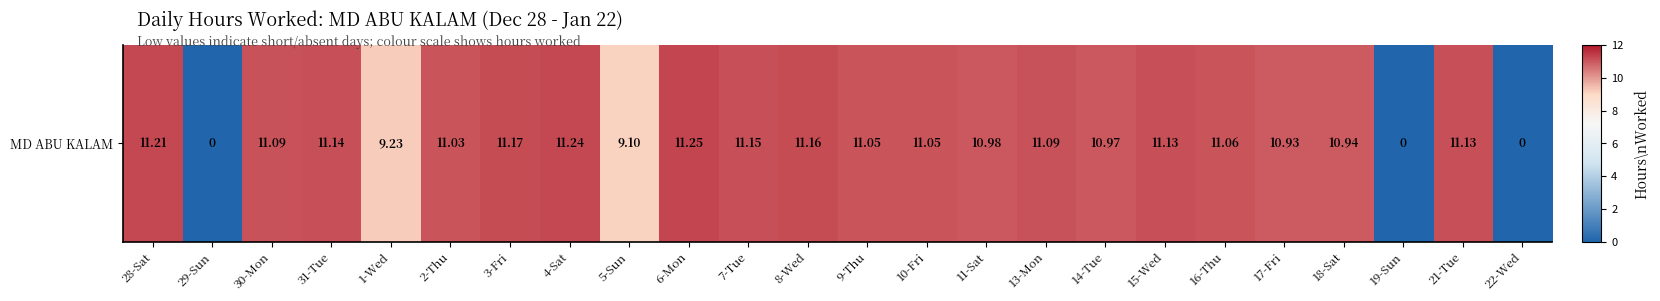

Approximately how many times larger is the value at 31-Tue compared to 17-Fri?

1.0